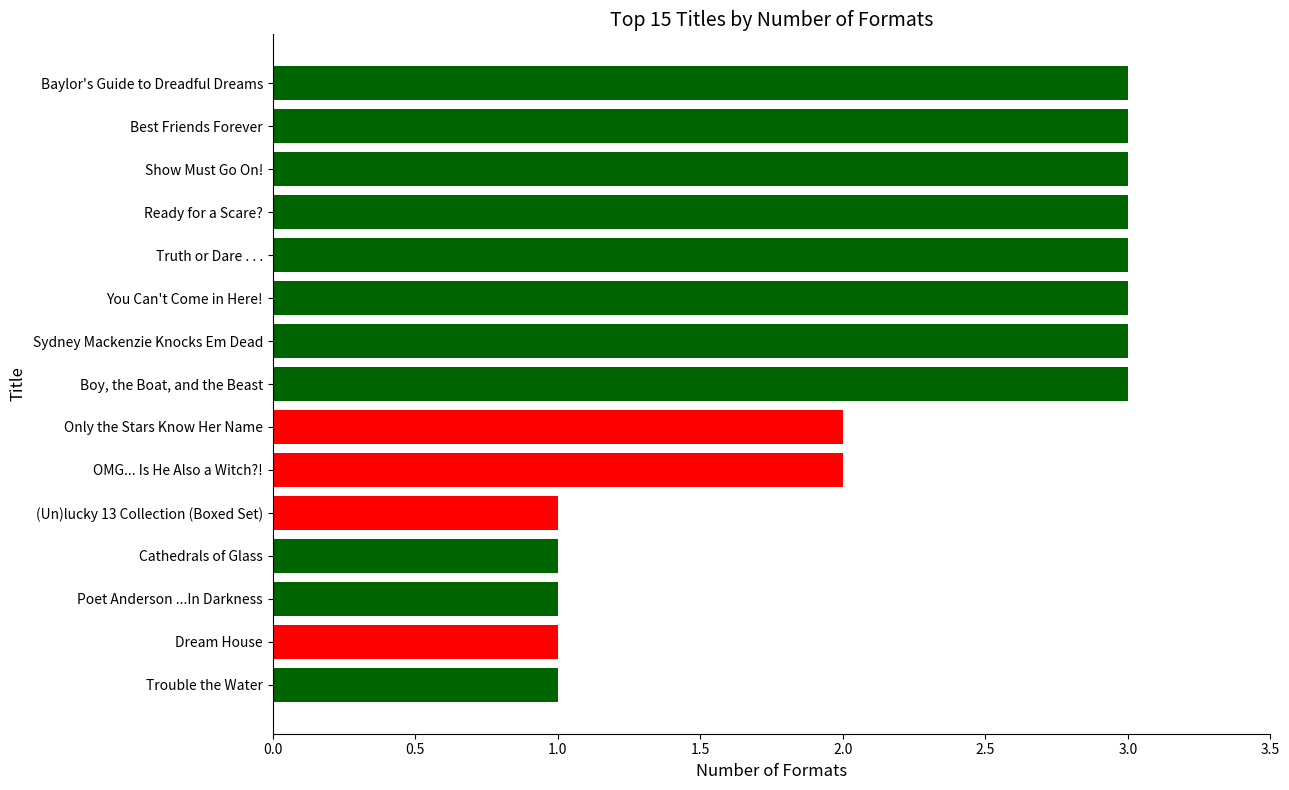

The chart shows a value of 1 at OMG... Is He Also a Witch?!. True or false?

False